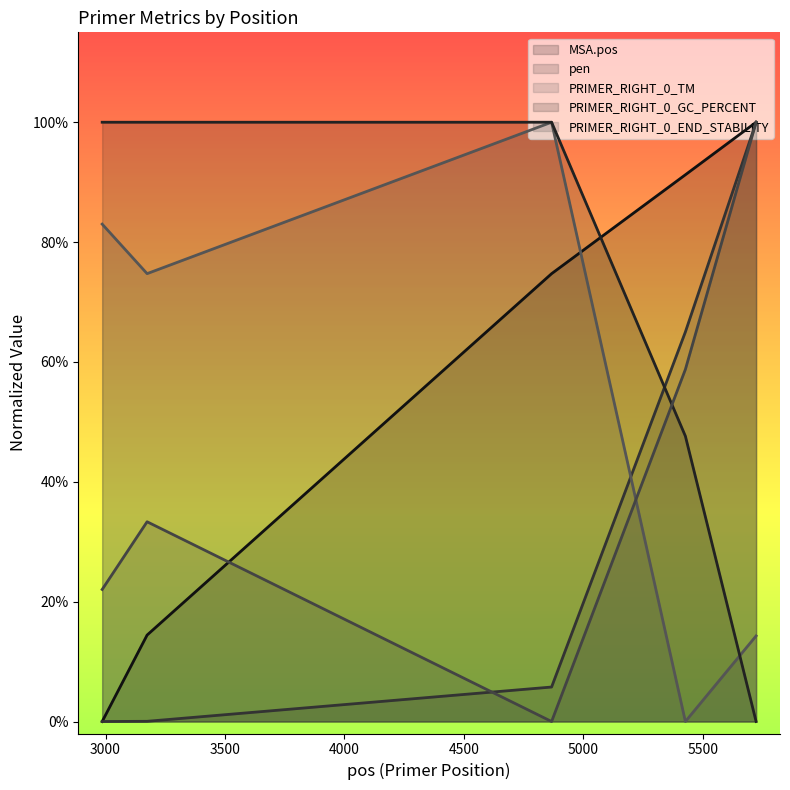

What is the sum of all PRIMER_RIGHT_0_GC_PERCENT values?

3.5